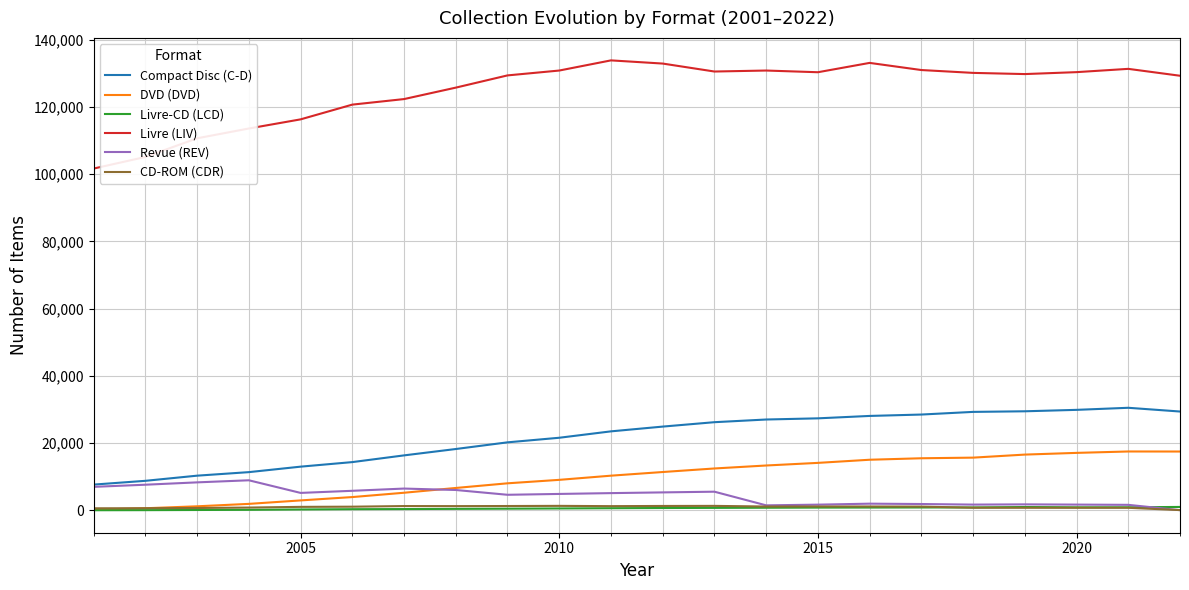

What is the sum of all CD-ROM (CDR) values?

21440